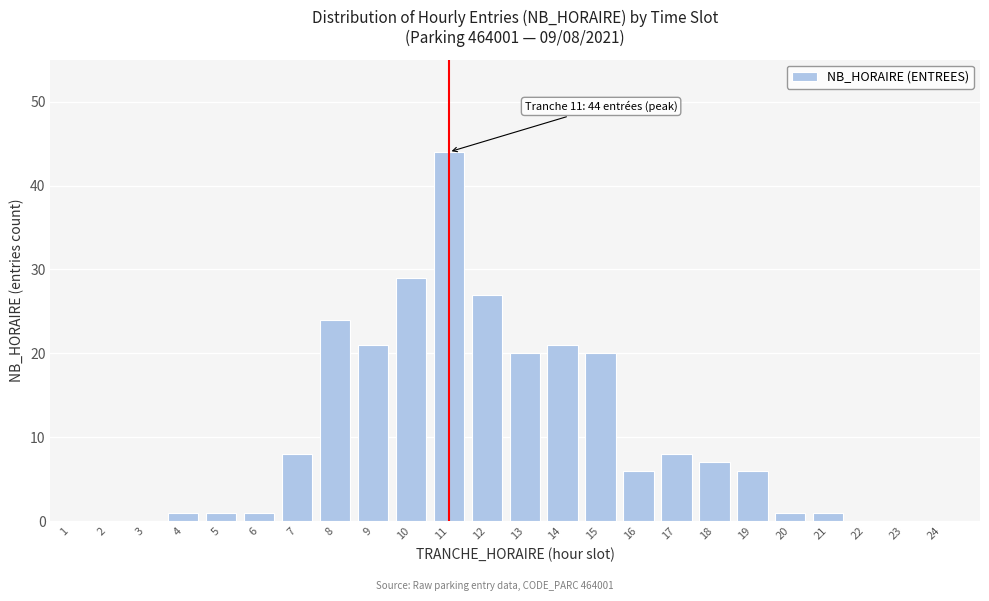

Reading left to right, extract all data points from this chart.

1=0	2=0	3=0	4=1	5=1	6=1	7=8	8=24	9=21	10=29	11=44	12=27	13=20	14=21	15=20	16=6	17=8	18=7	19=6	20=1	21=1	22=0	23=0	24=0